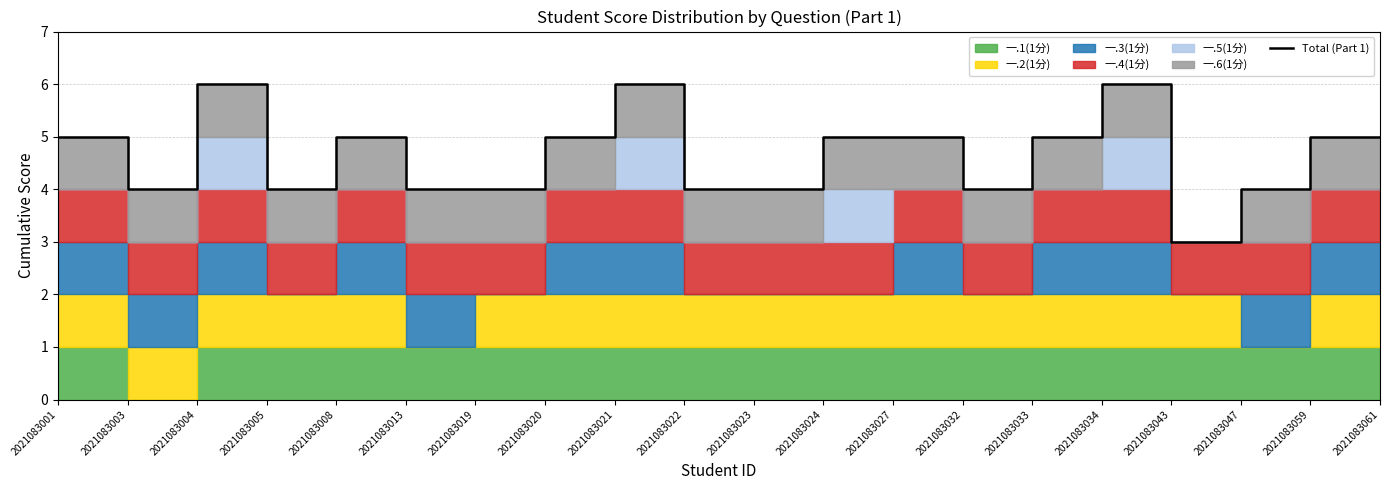

How many values are between 4 and 5?

16